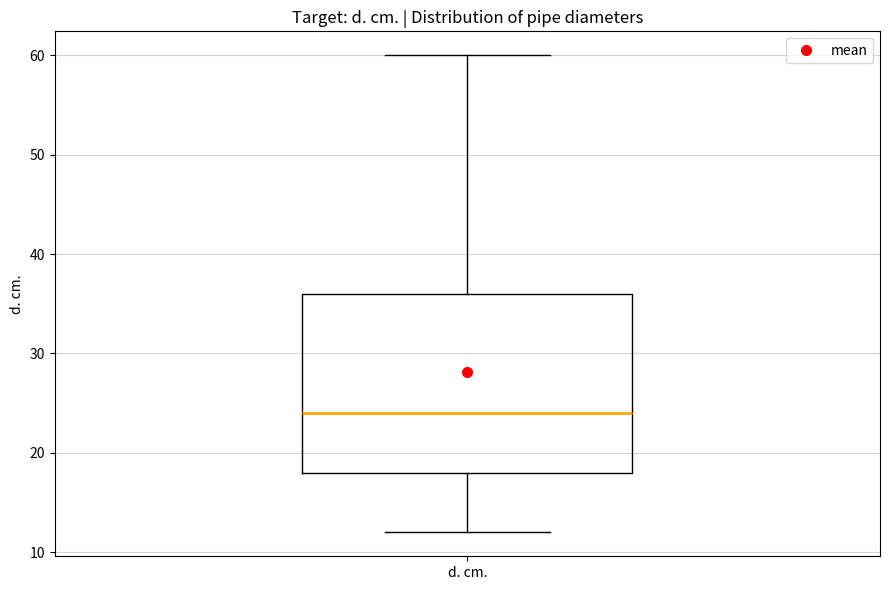

Read this box plot against the y-axis: the position of the median line, the range covered by the box, and the ends of both whiskers. The values are not printed on the chart, so give them approximately, as read against the axis.

median 24, box 18 to 36, whiskers 12 to 60